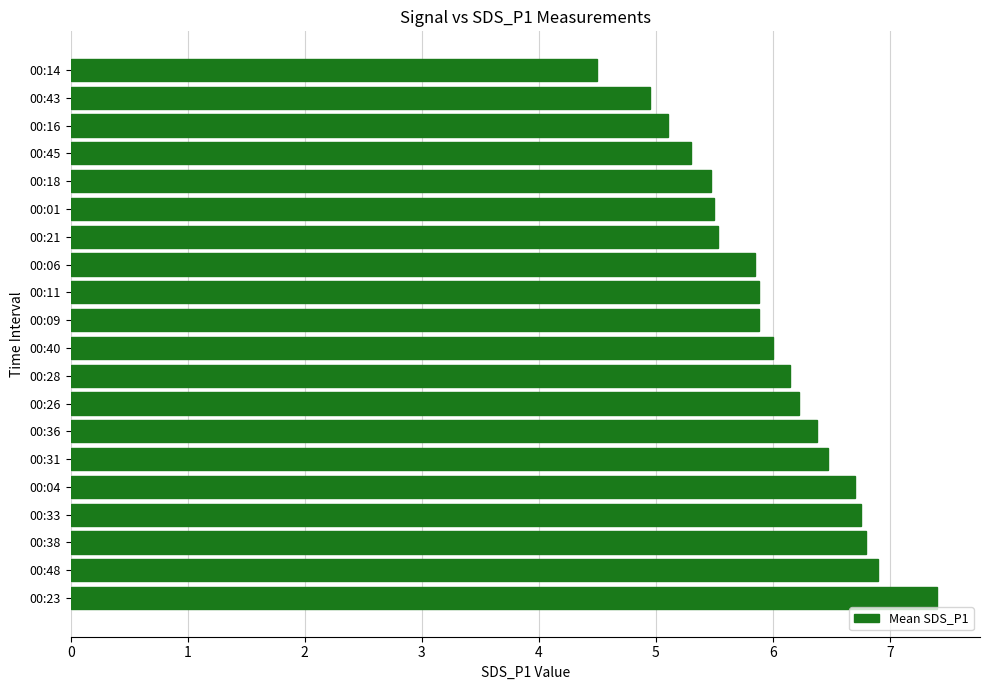

Is it true that the value at 00:16 is 1.7?

False